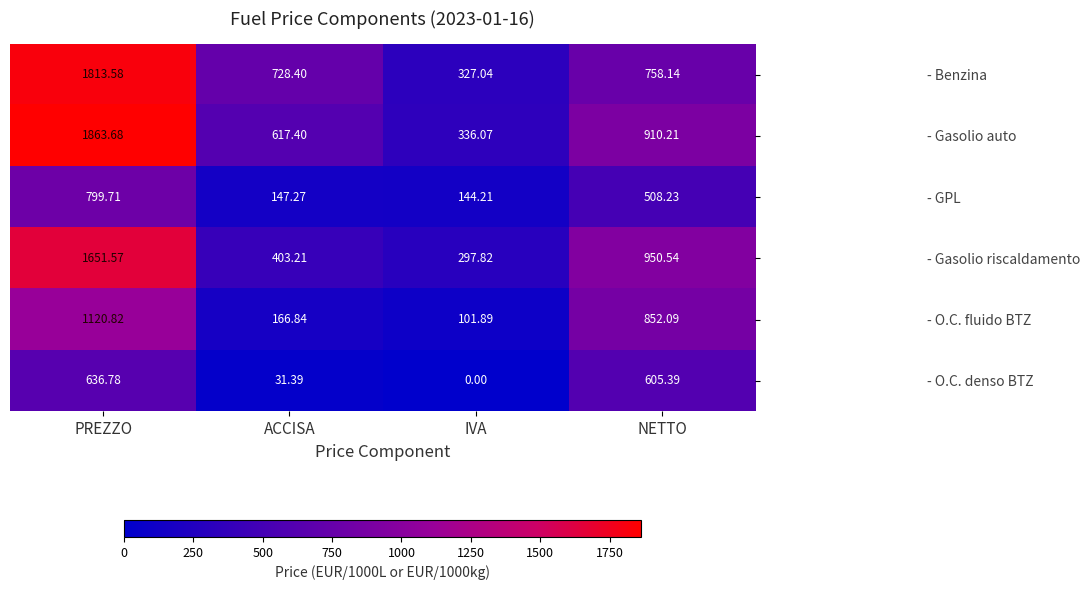

Which series changed the most between ACCISA and NETTO?

- O.C. fluido BTZ